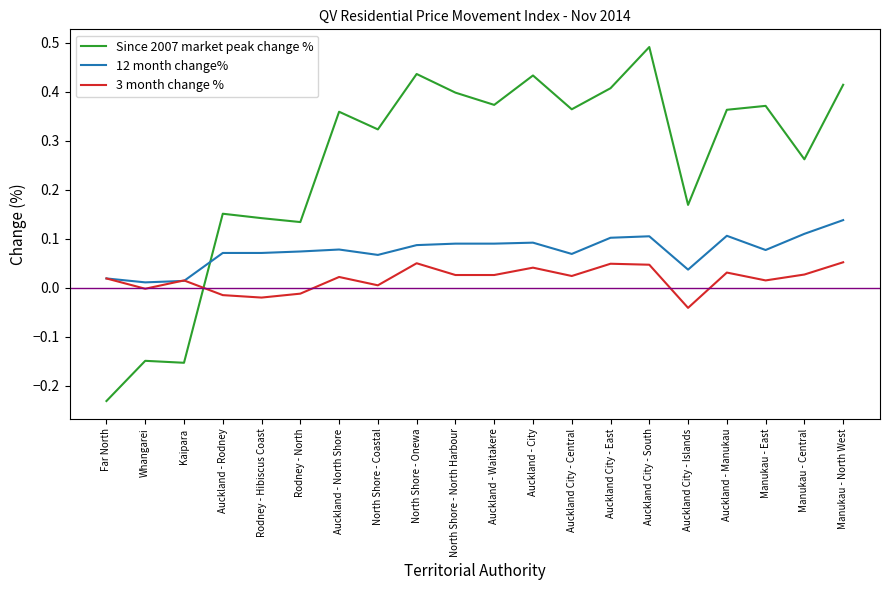

What is the difference between the second highest and second lowest values in the Since 2007 market peak change % series?

0.6